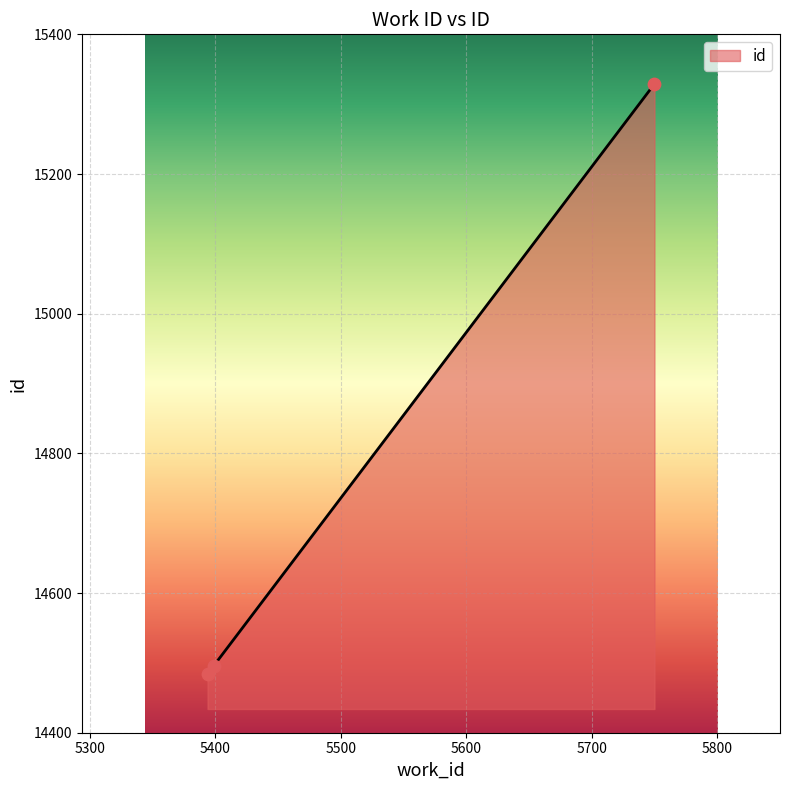

What is the sum of all values?

44309